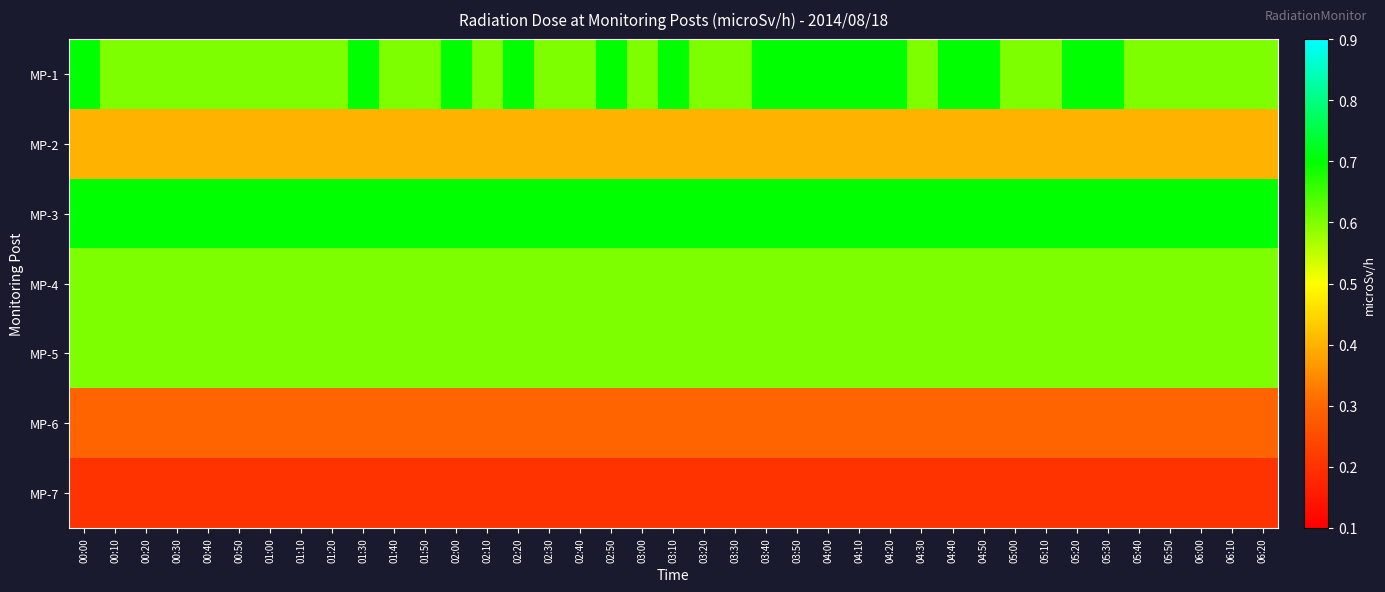

Which series has the largest range (max minus min)?

MP-1